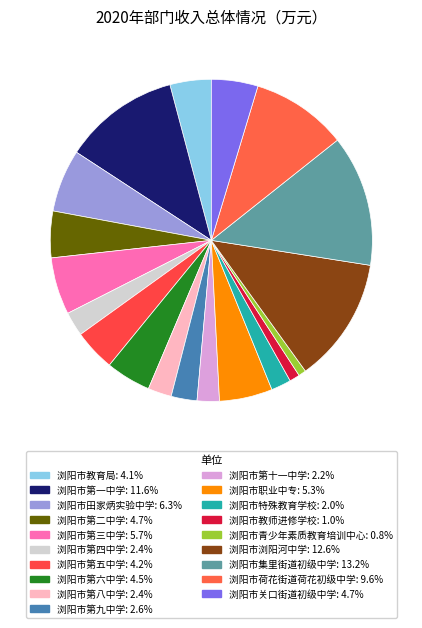

To the nearest percent, what is the difference between the 浏阳市第十一中学 and 浏阳市教育局 slice percentages?

2%